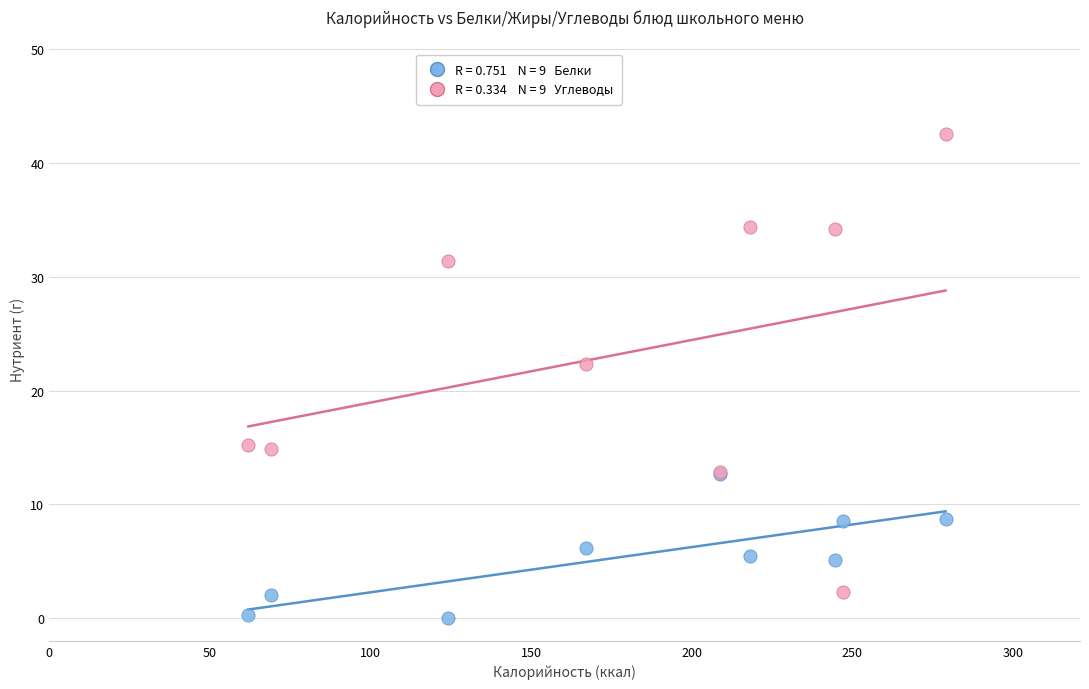

Across all series, what Y value is closest to 21?

22.3